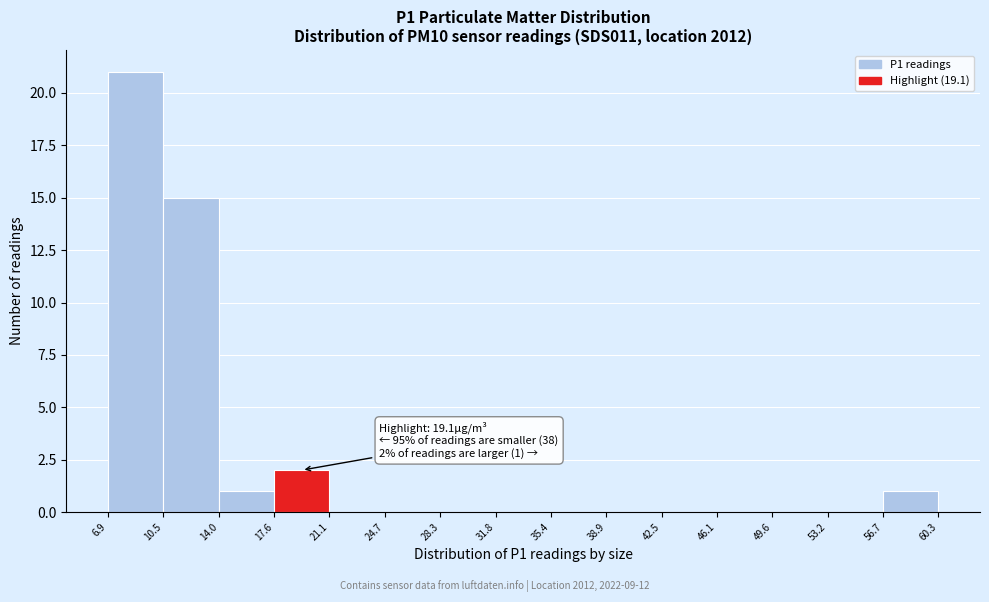

Which range on the x-axis has the tallest bar?

6.9 to 10.5